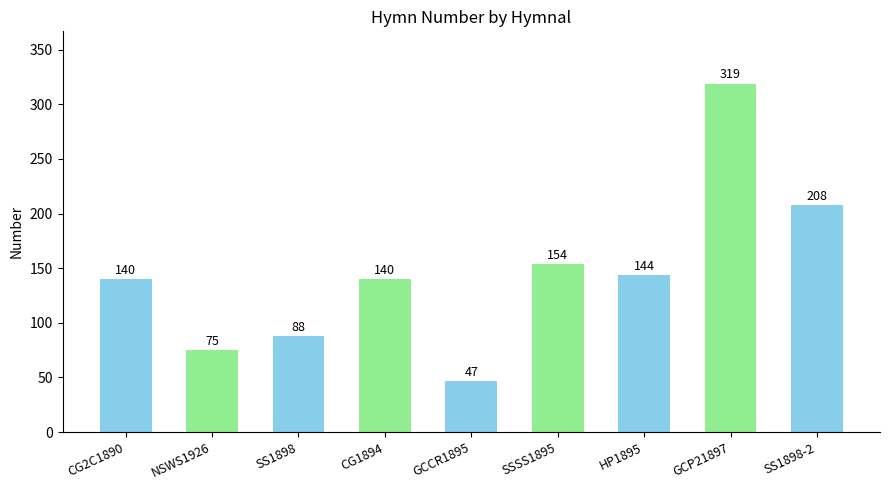

How many bars are there in total?

9